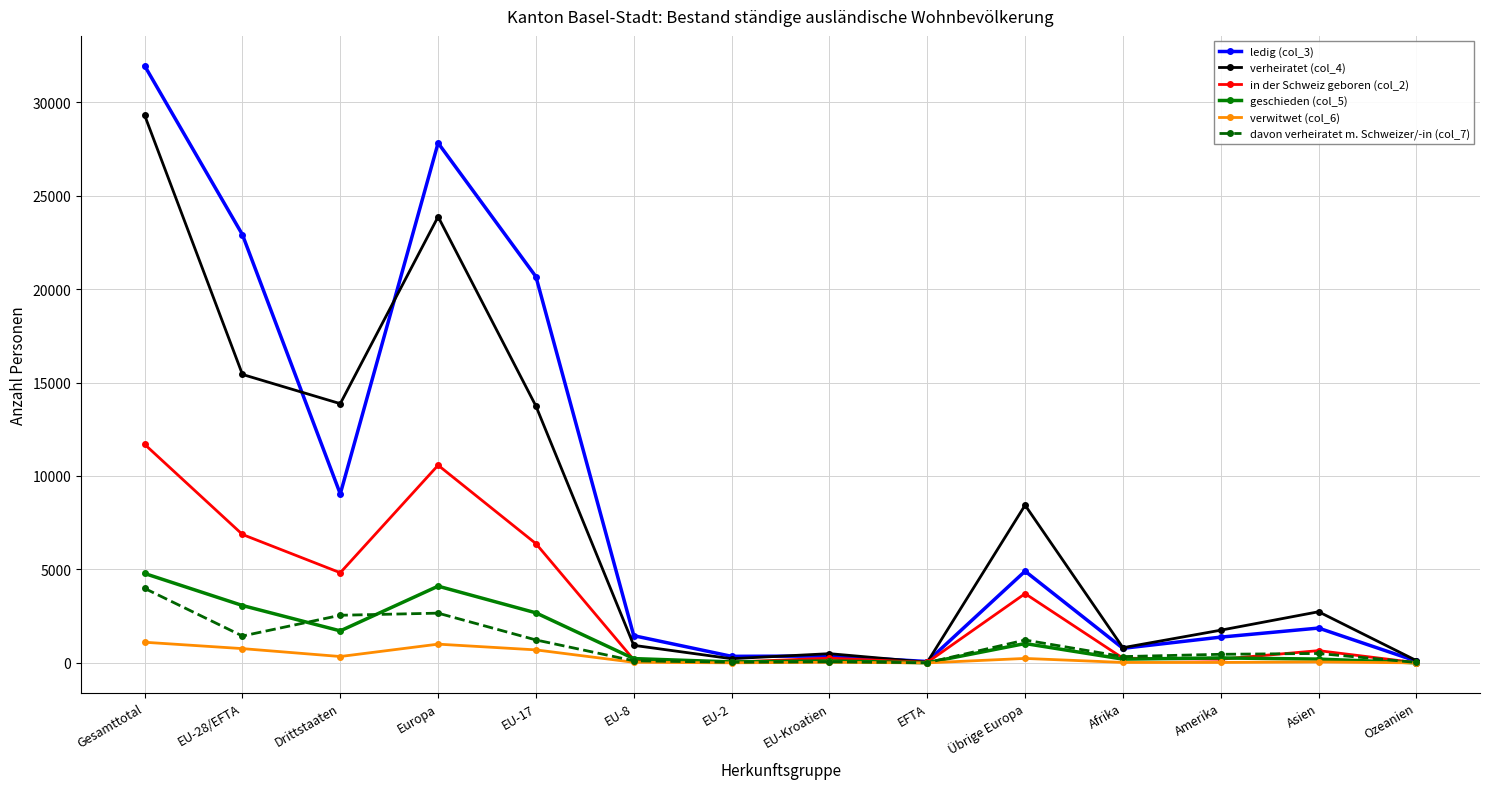

What is the difference between the highest and lowest values at EU-17?

19965